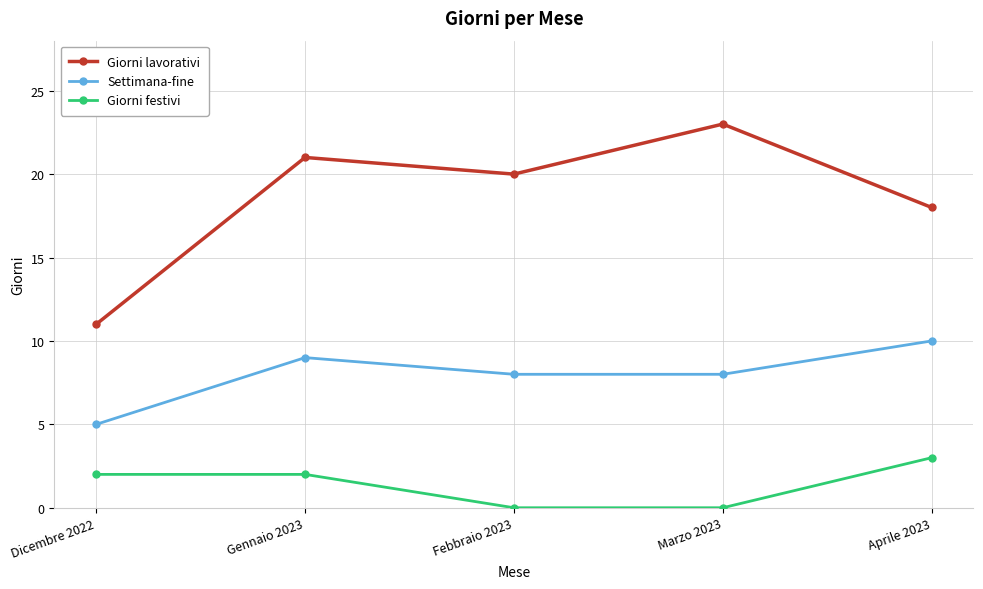

How many lines are shown in the chart?

3